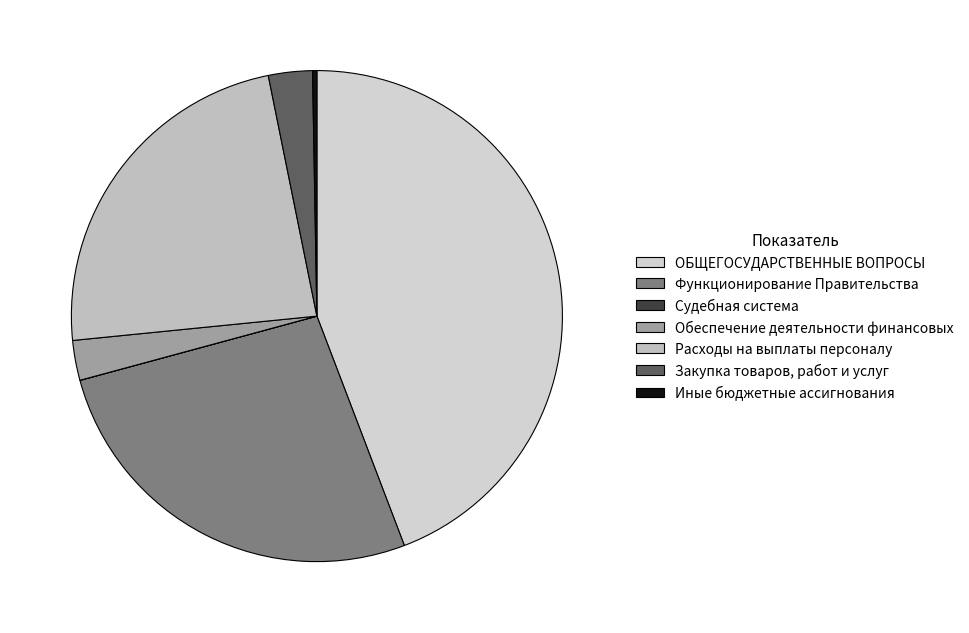

To the nearest percent, what is the combined percentage of Судебная система and ОБЩЕГОСУДАРСТВЕННЫЕ ВОПРОСЫ?

44%